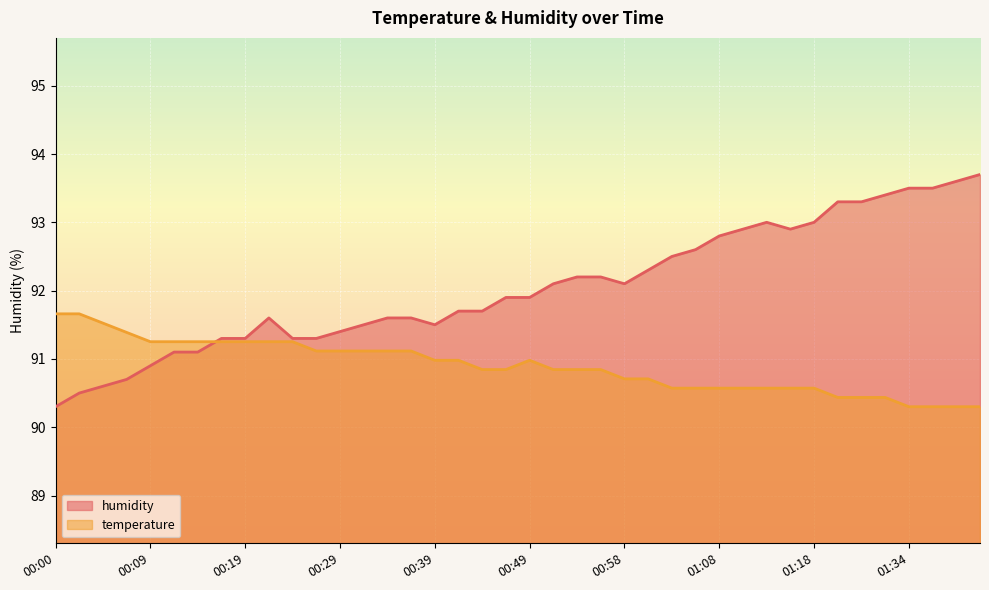

In temperature, how many points are higher than both neighbors (excluding endpoints)?

1